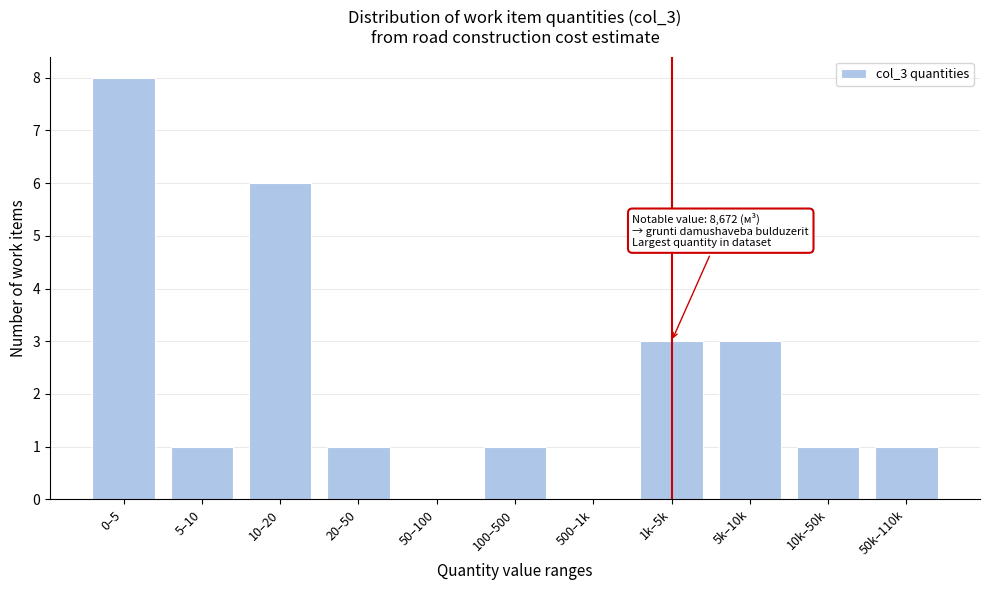

Reading left to right, transcribe all the data shown in this chart.

0–5=8	5–10=1	10–20=6	20–50=1	50–100=0	100–500=1	500–1k=0	1k–5k=3	5k–10k=3	10k–50k=1	50k–110k=1